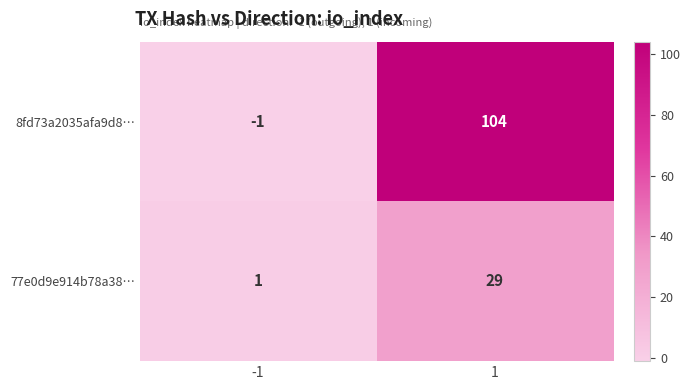

Which series has the widest spread of values?

8fd73a2035afa9d8…